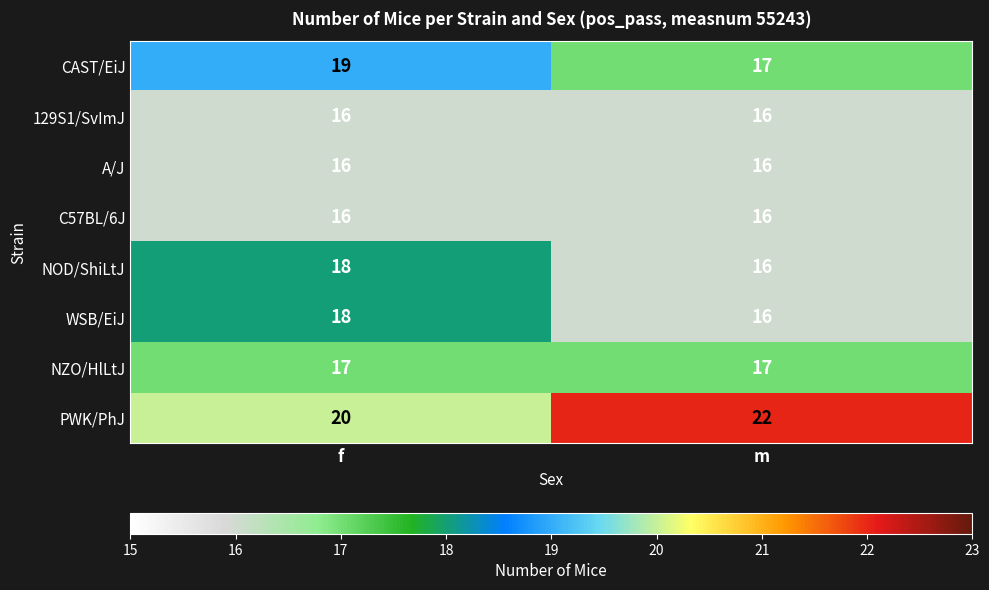

What is the average value of the C57BL/6J series?

16